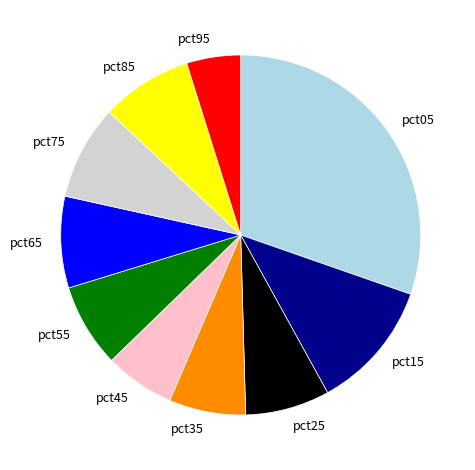

Which slice is the smallest?

pct95